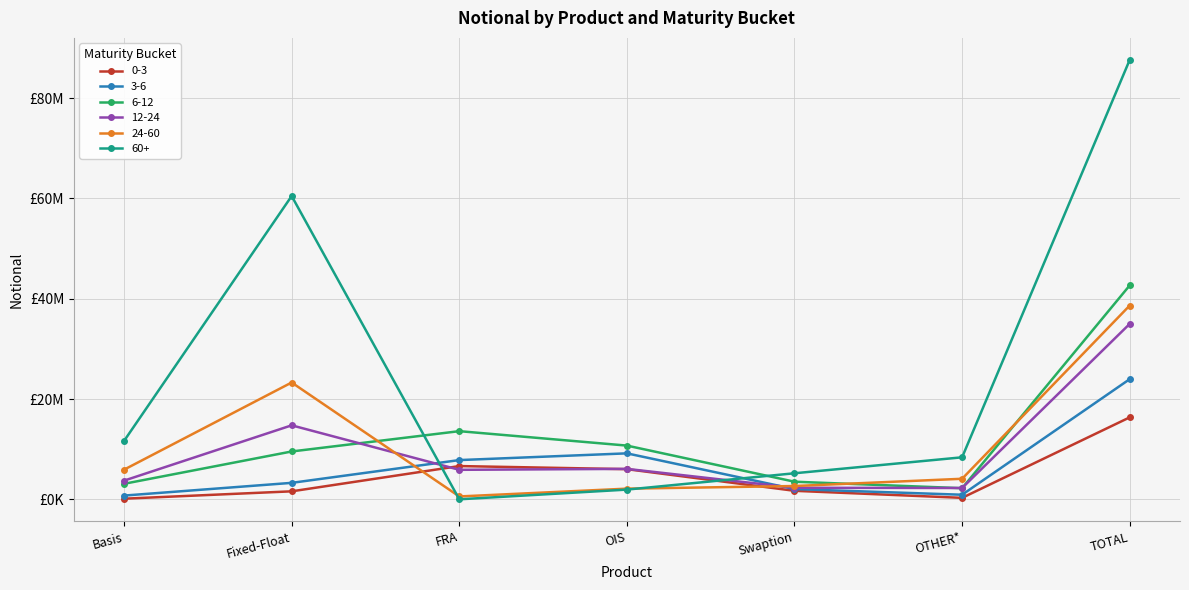

True or false: 24-60 and 12-24 intersect in this chart.

True